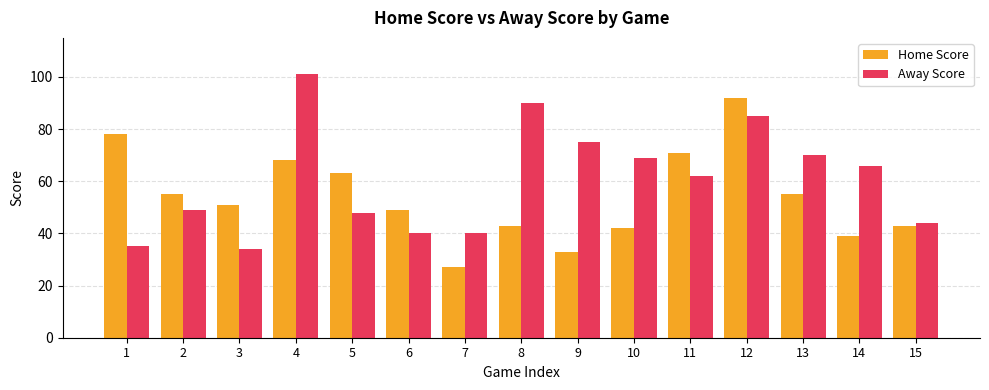

At 4, list the series in order from largest to smallest.

Away Score, Home Score